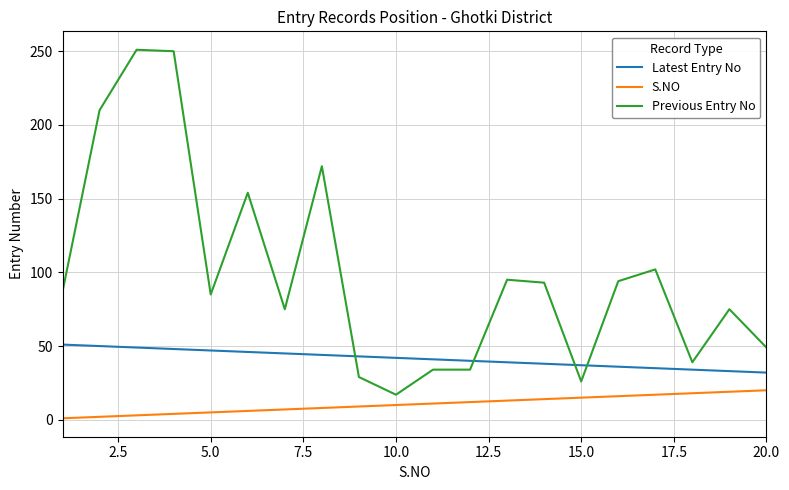

Rank the series by their maximum value, from lowest to highest.

S.NO, Latest Entry No, Previous Entry No